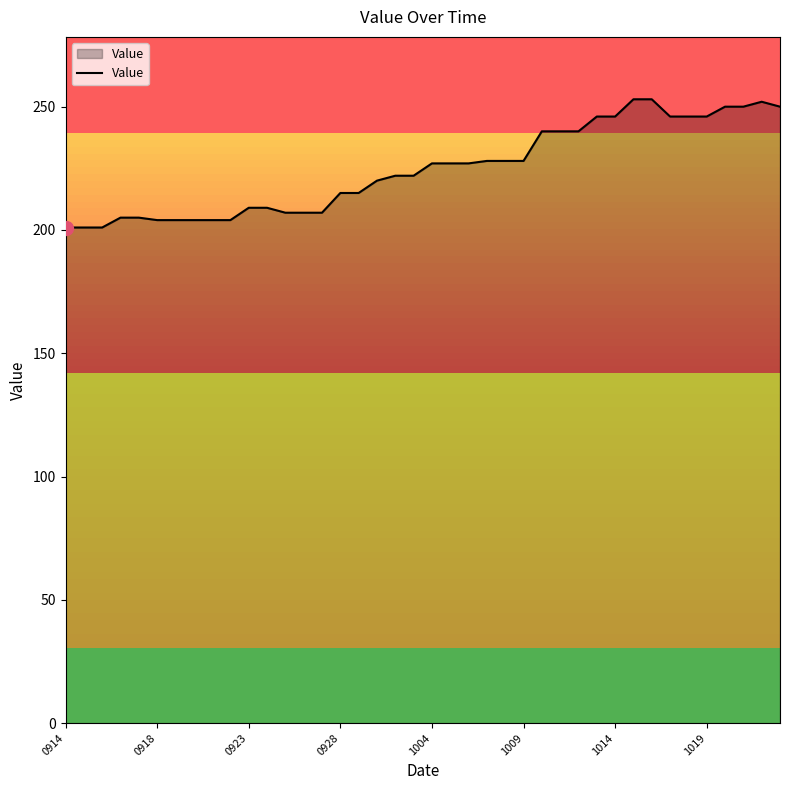

What is the minimum value shown in the chart?

201